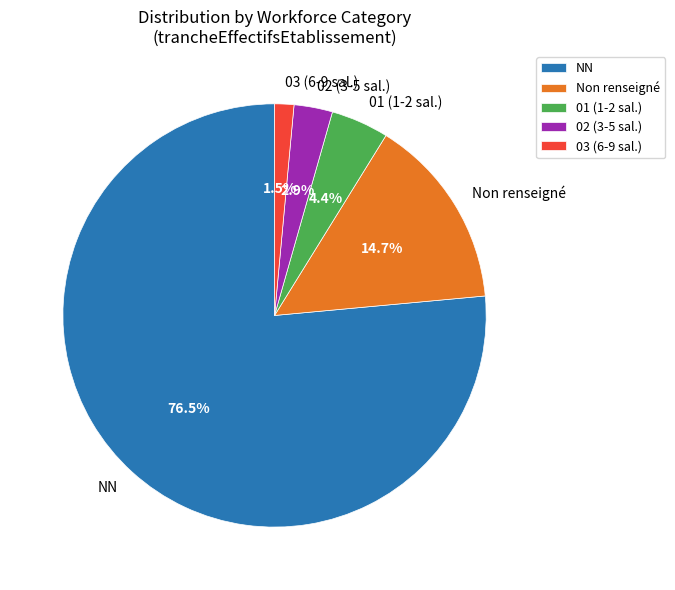

What is the smallest slice in the pie chart?

03 (6-9 sal.)